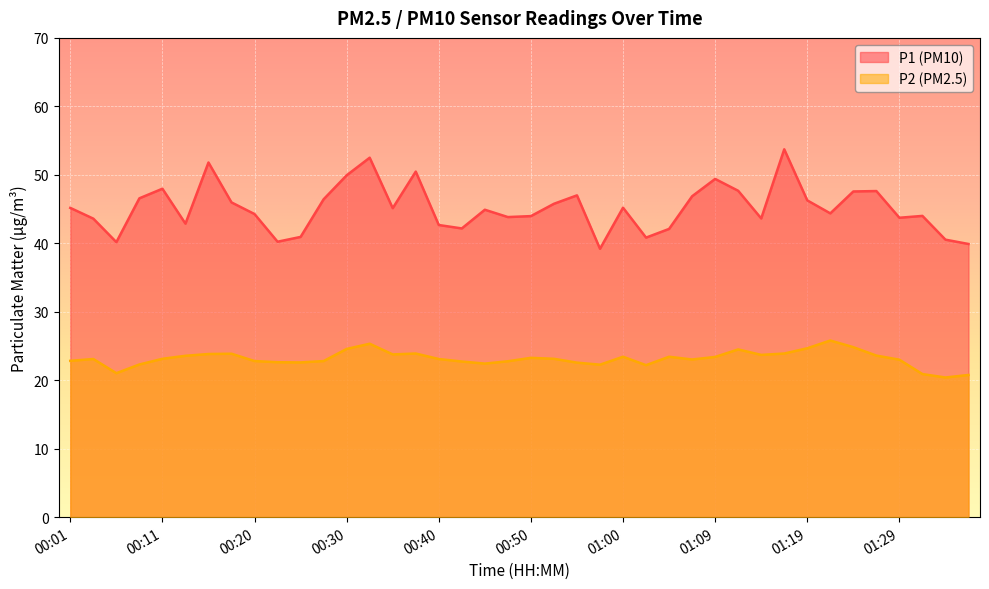

The value of P2 at 00:40 is 23.1. True or false?

True